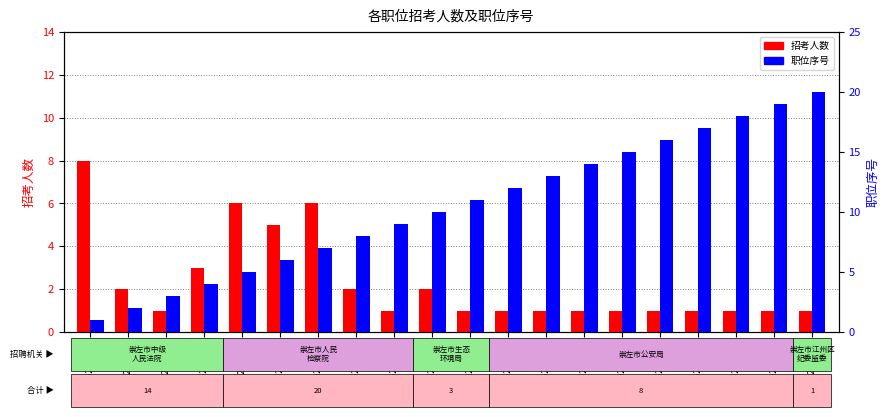

Which series has the largest range (max minus min)?

职位序号